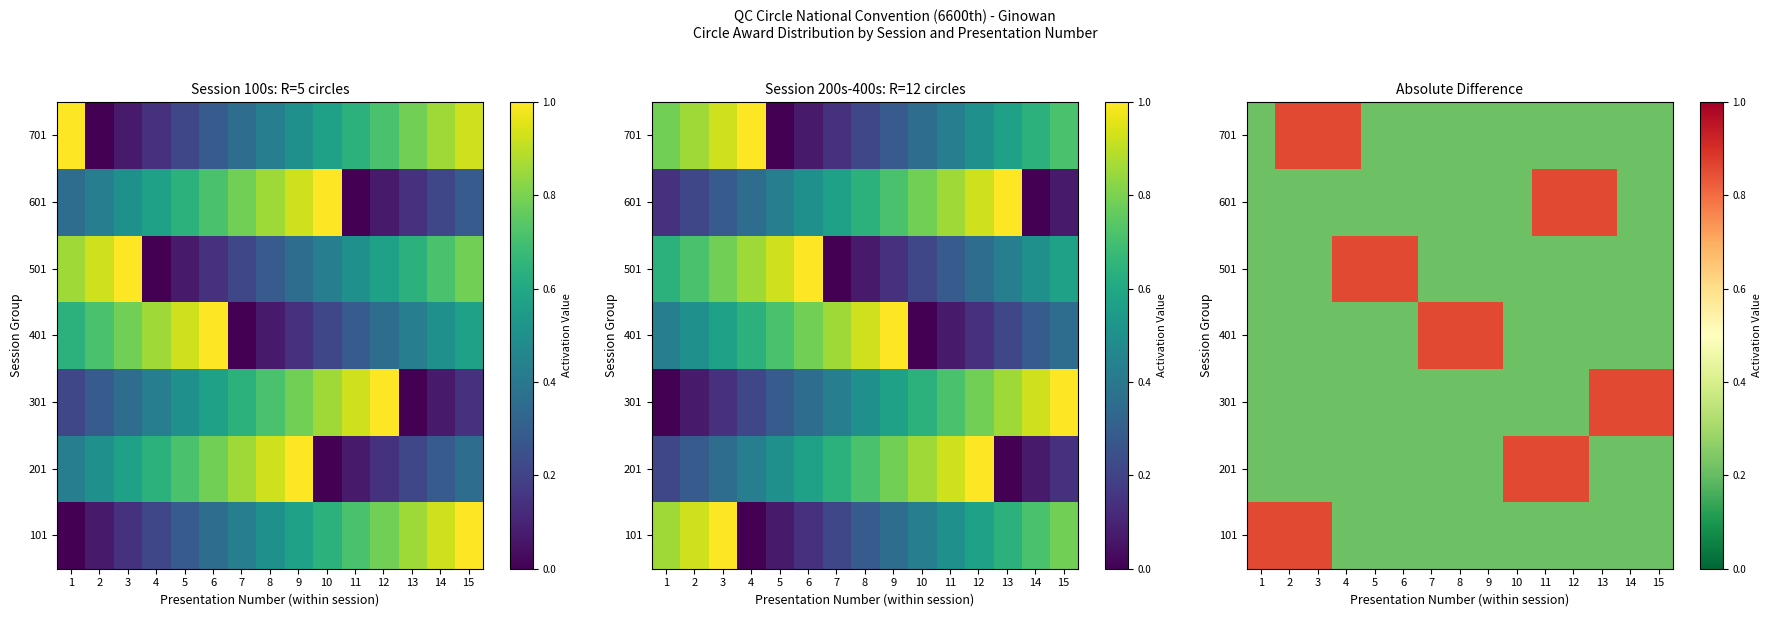

The value of 501 at 9 is 0.2. True or false?

True